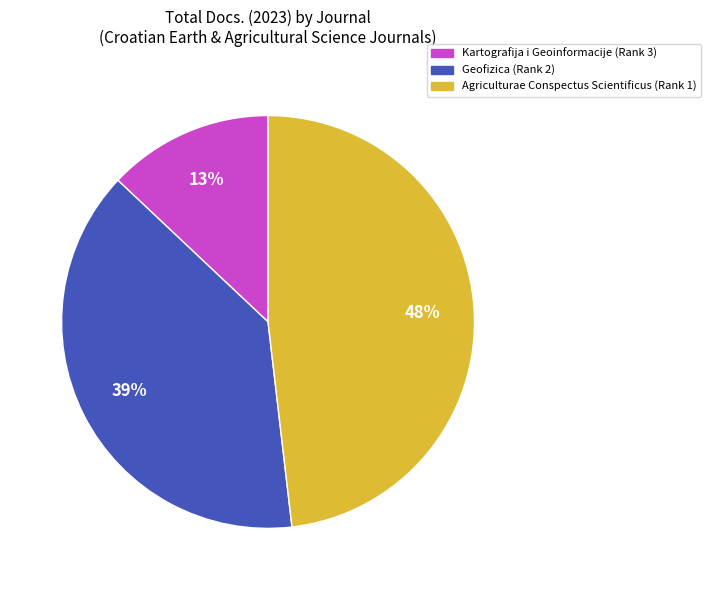

Does Geofizica (Rank 2) account for over 50% of the chart?

No